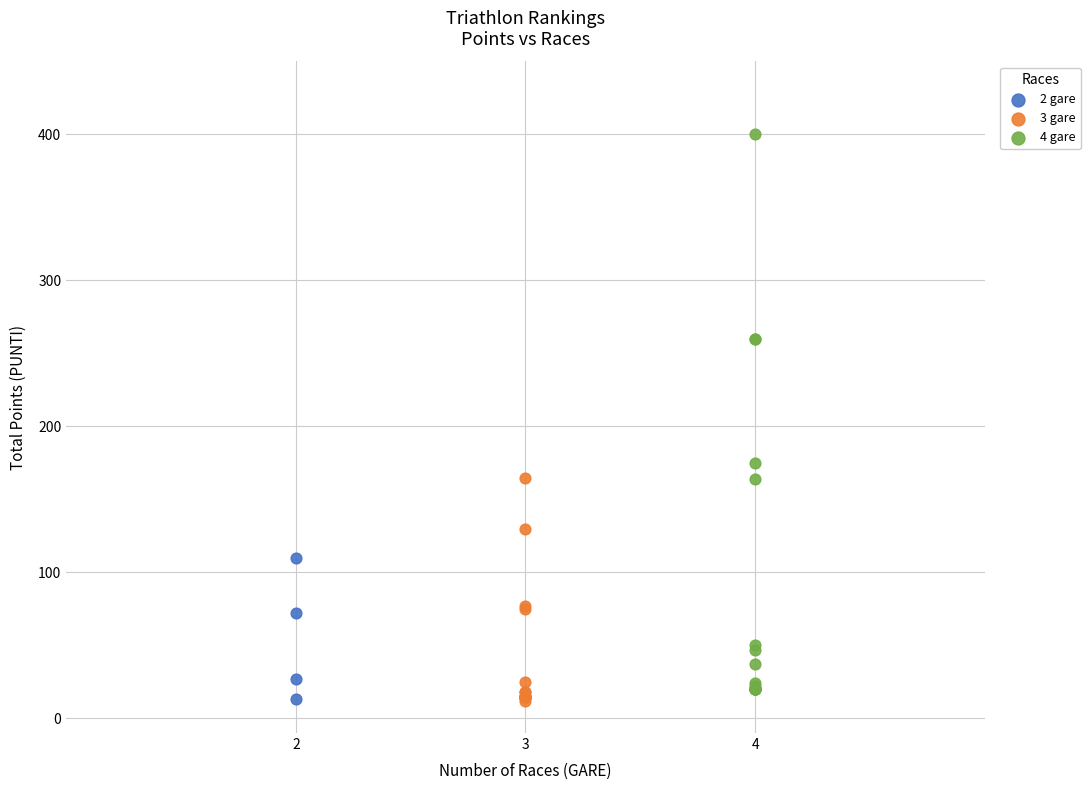

Which series reaches the maximum Y coordinate?

4 gare